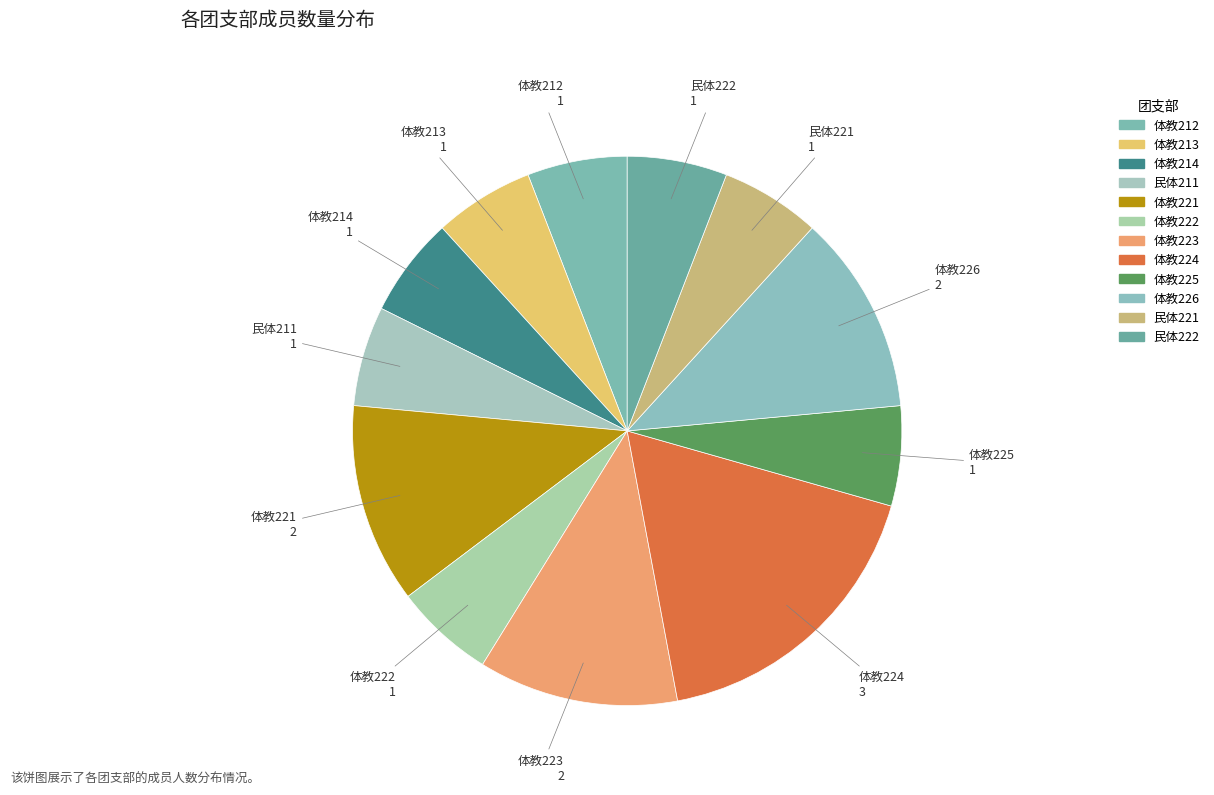

How many slices are in this pie chart?

12